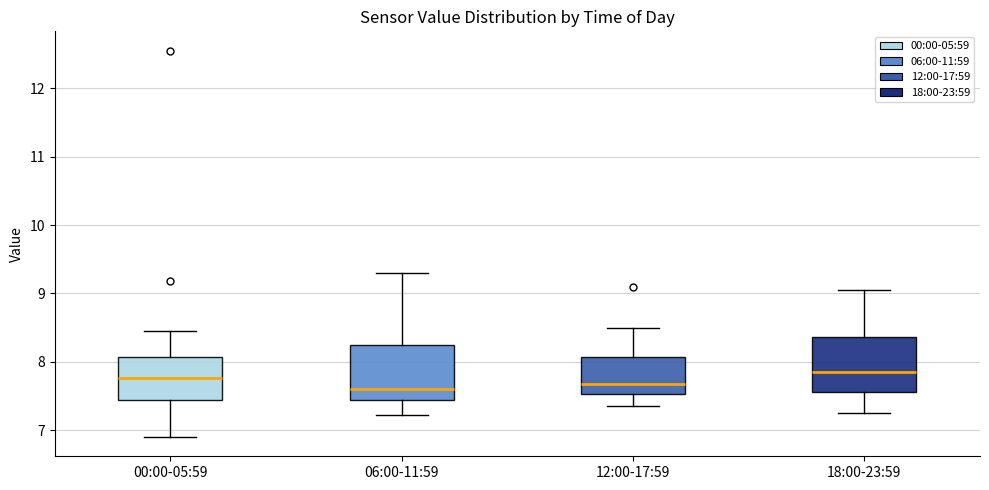

Where does the upper whisker of the box for 06:00-11:59 end on the y-axis? The values are not printed on the chart, so give them approximately, as read against the axis.

9.3